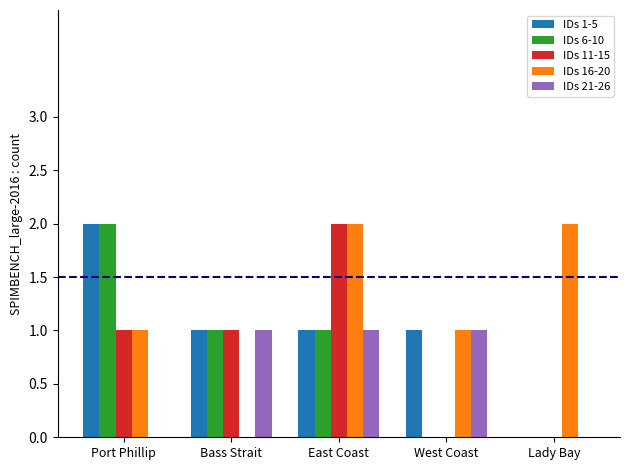

What is the average value of the IDs 21-26 series?

1